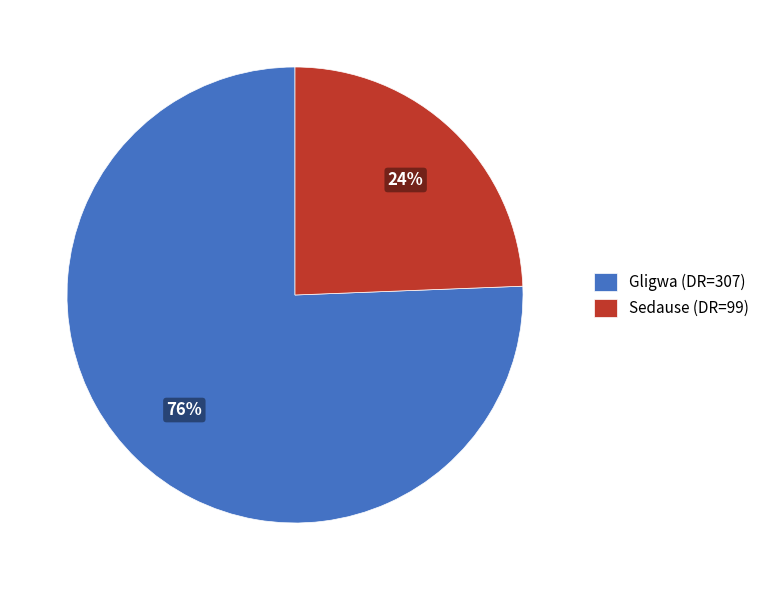

What is the ratio of the value at Sedause (DR=99) to the value at Gligwa (DR=307)?

0.3